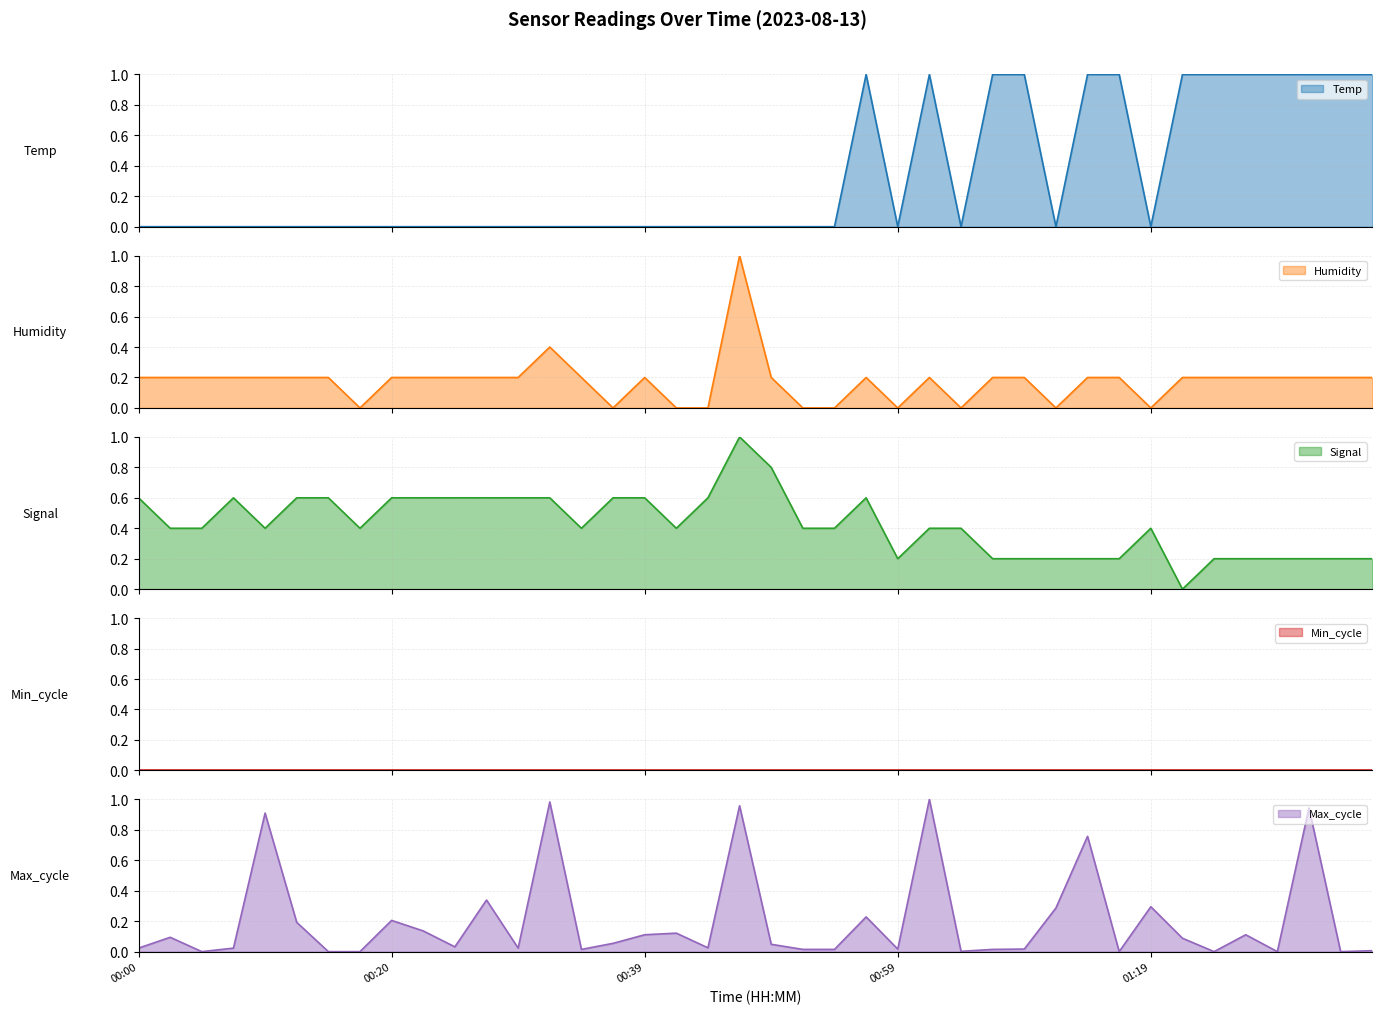

True or false: Temp and Signal cross at least once.

True